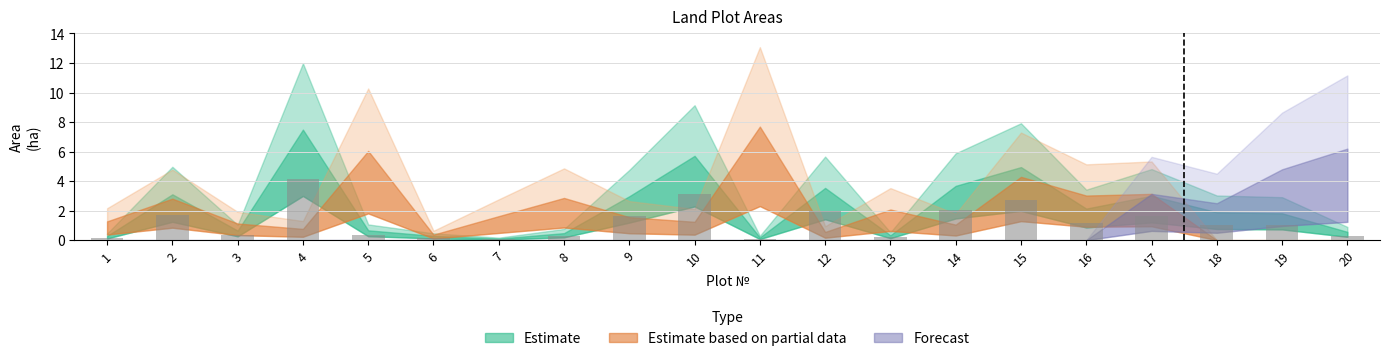

Which label corresponds to the largest value in the chart?

4